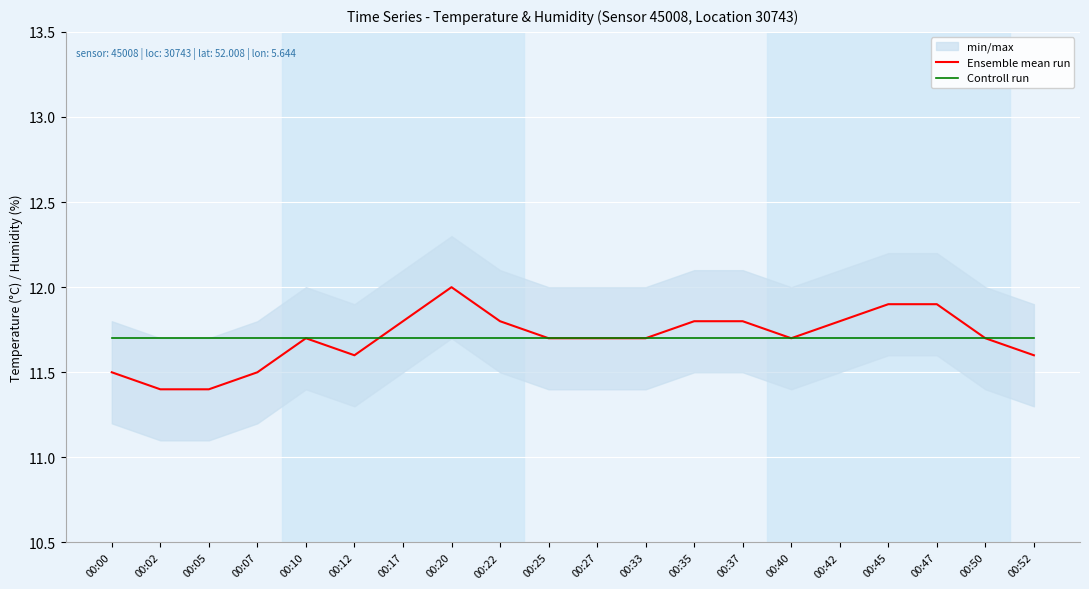

Reading left to right, what are all the values shown in this chart?

Ensemble mean run: 00:00=11.5	00:02=11.4	00:05=11.4	00:07=11.5	00:10=11.7	00:12=11.6	00:17=11.8	00:20=12.0	00:22=11.8	00:25=11.7	00:27=11.7	00:33=11.7	00:35=11.8	00:37=11.8	00:40=11.7	00:42=11.8	00:45=11.9	00:47=11.9	00:50=11.7	00:52=11.6
Controll run: 00:00=11.7	00:02=11.7	00:05=11.7	00:07=11.7	00:10=11.7	00:12=11.7	00:17=11.7	00:20=11.7	00:22=11.7	00:25=11.7	00:27=11.7	00:33=11.7	00:35=11.7	00:37=11.7	00:40=11.7	00:42=11.7	00:45=11.7	00:47=11.7	00:50=11.7	00:52=11.7